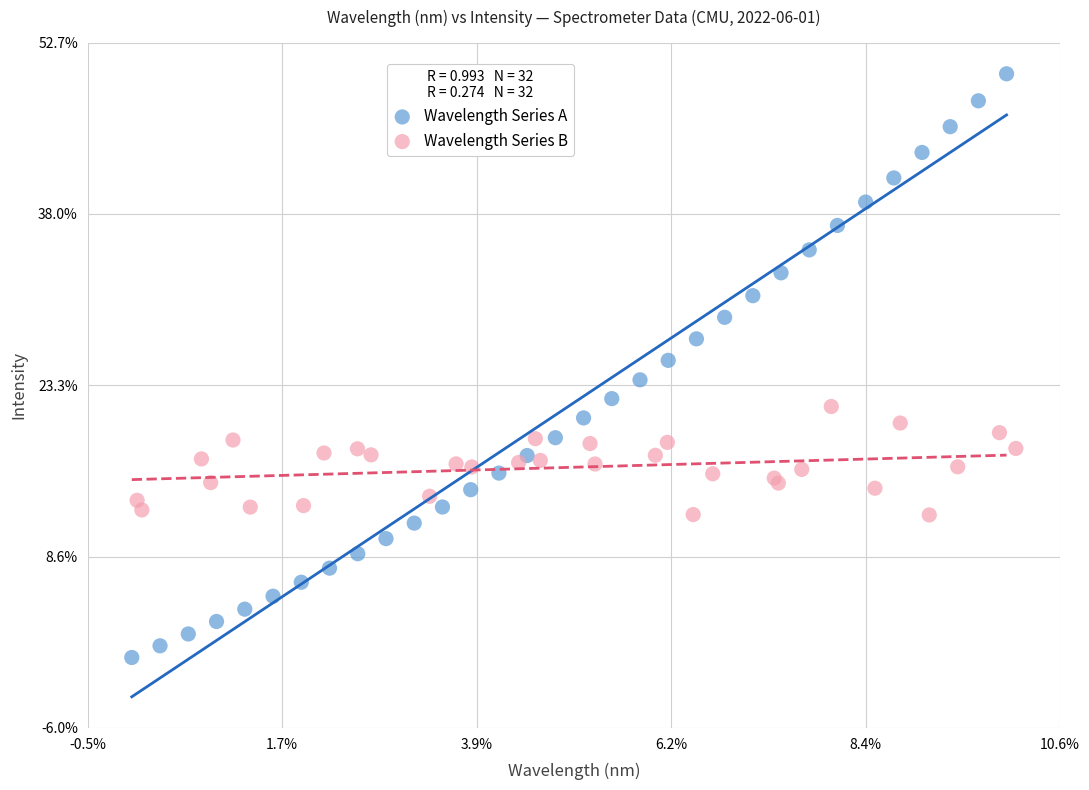

What are all the series names shown in the legend?

Wavelength Series A, Wavelength Series B